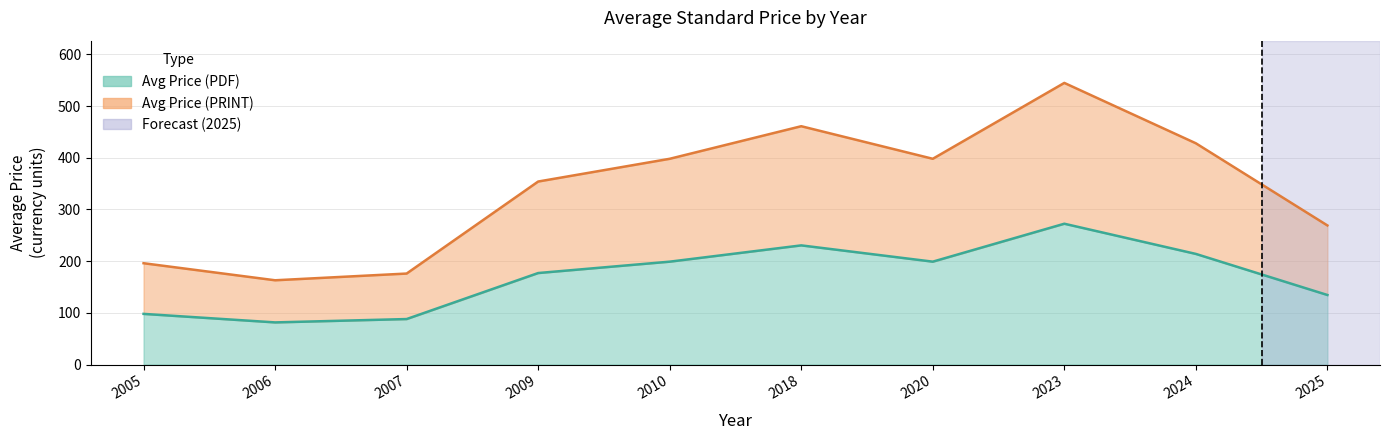

Is it true that Avg Price (PRINT) equals 56.8 at 2007?

False